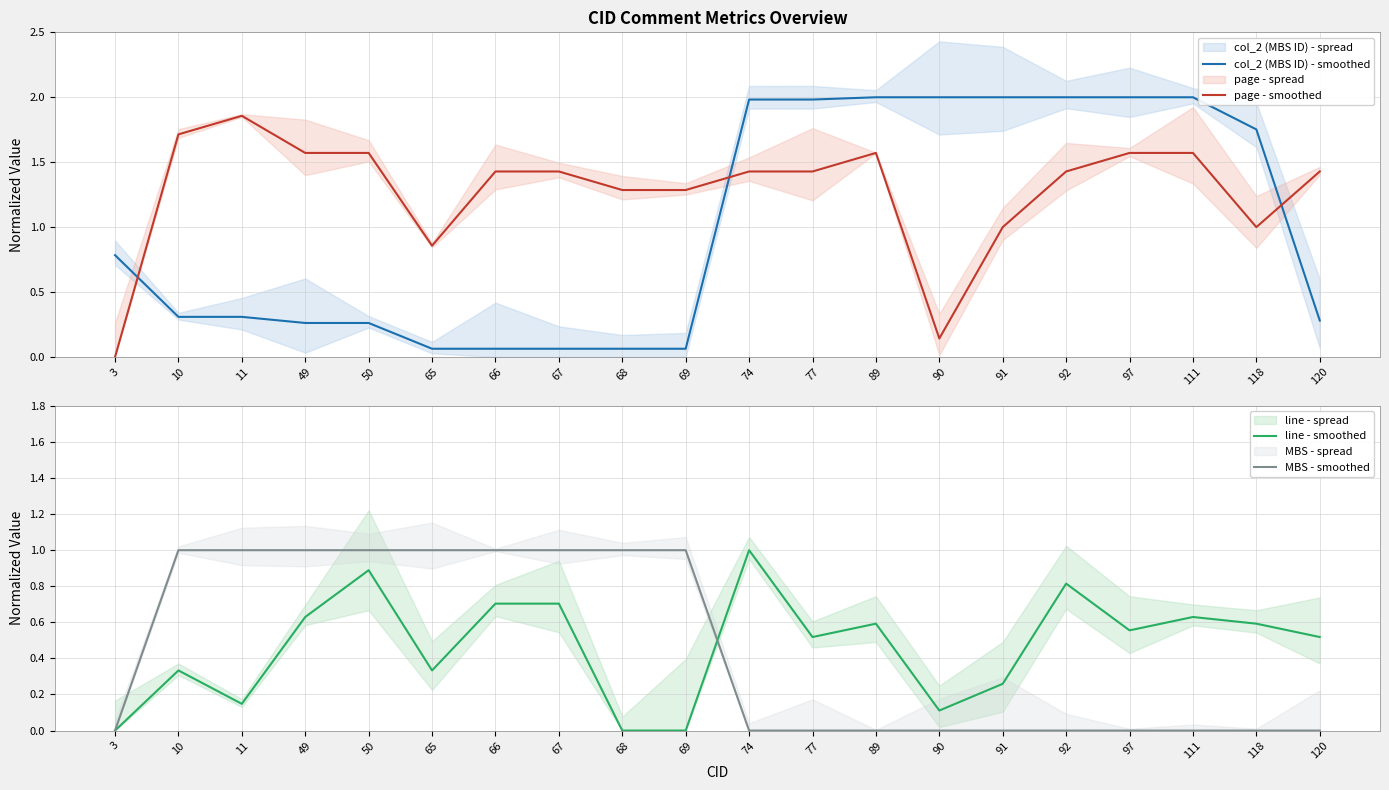

How many values in the page - smoothed series exceed 1?

15